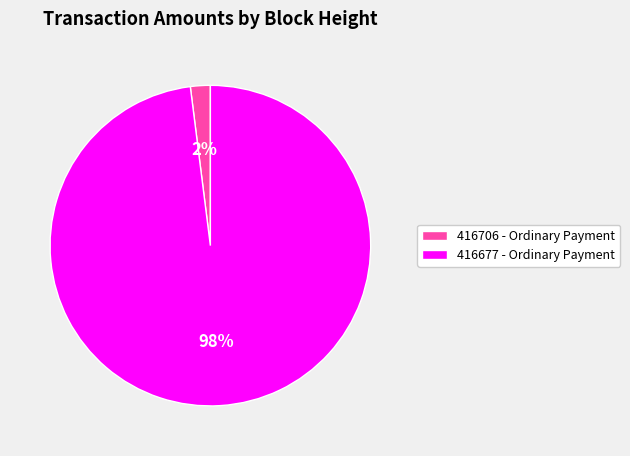

How many segments does this pie chart have?

2